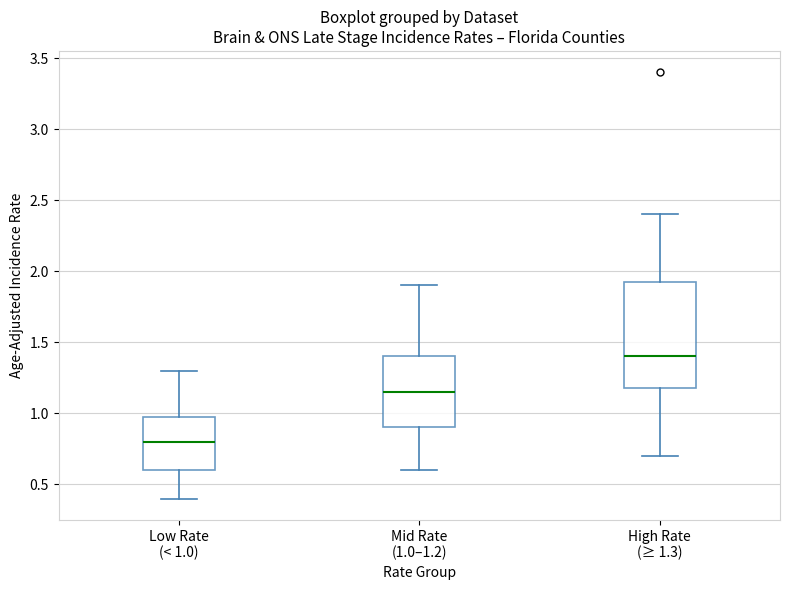

Comparing the boxes themselves (not the whiskers), which one is the tallest?

High Rate (≥ 1.3)